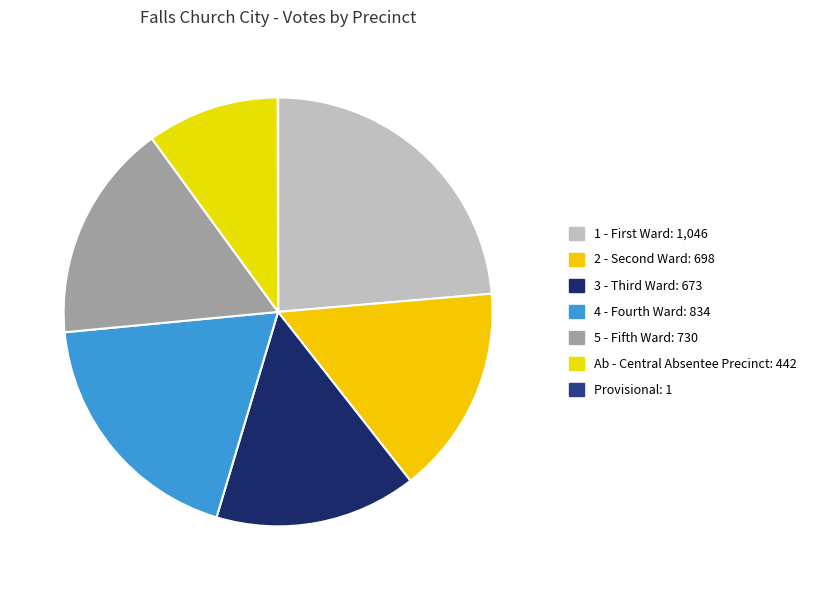

The Provisional slice represents 10% of the pie. True or false?

False